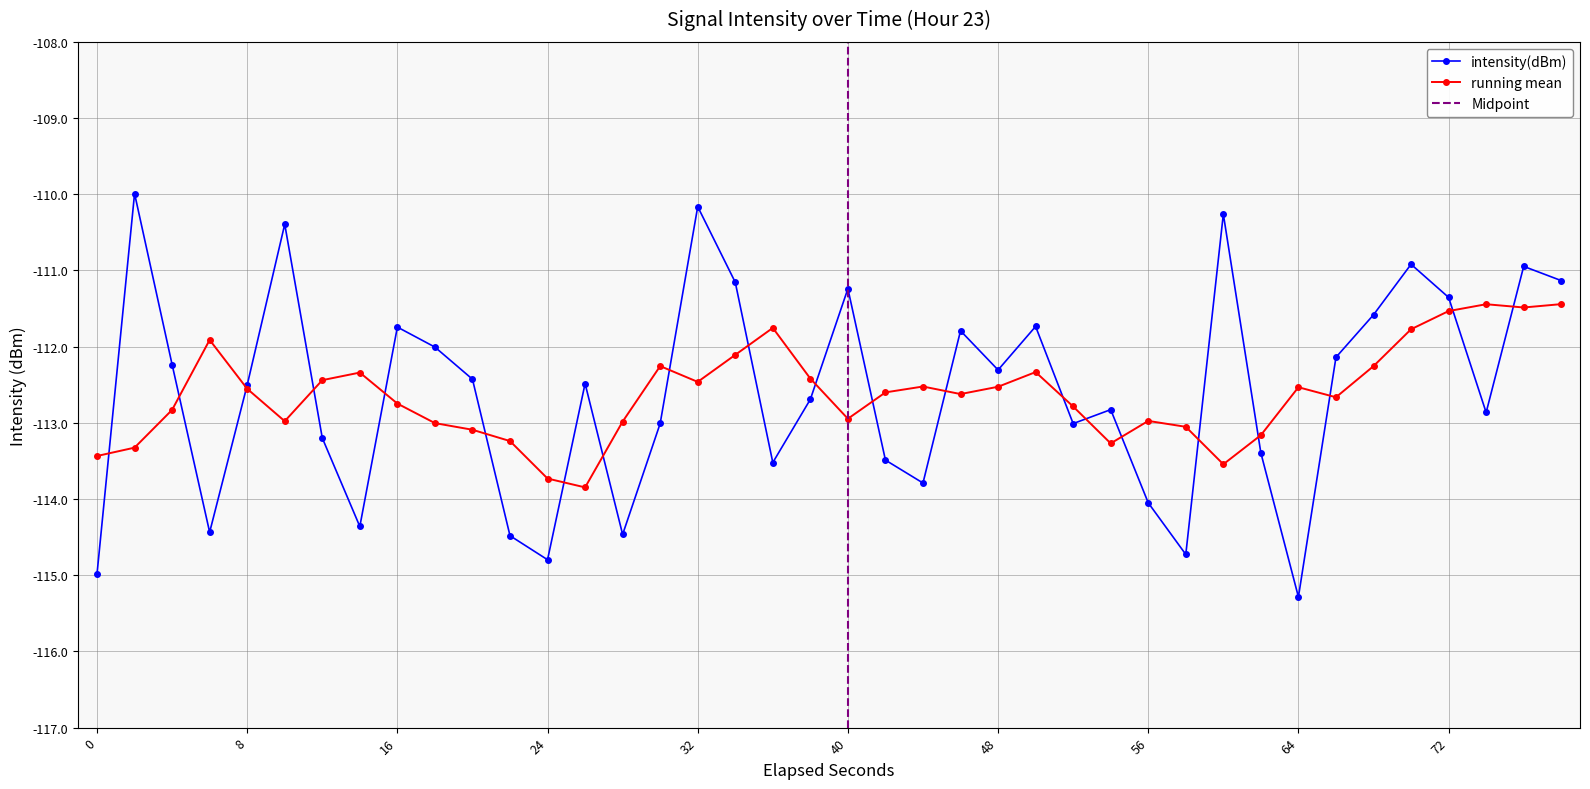

True or false: intensity(dBm) has a value of -188.1 at 35.

False